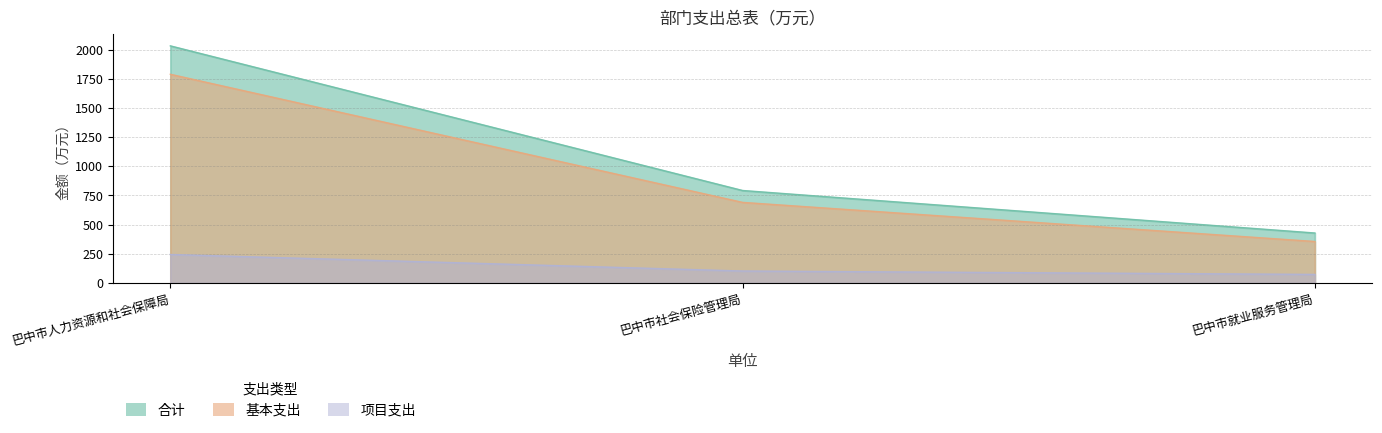

Is the value of 基本支出 at 巴中市社会保险管理局 greater than the value of 合计 at 巴中市就业服务管理局?

Yes